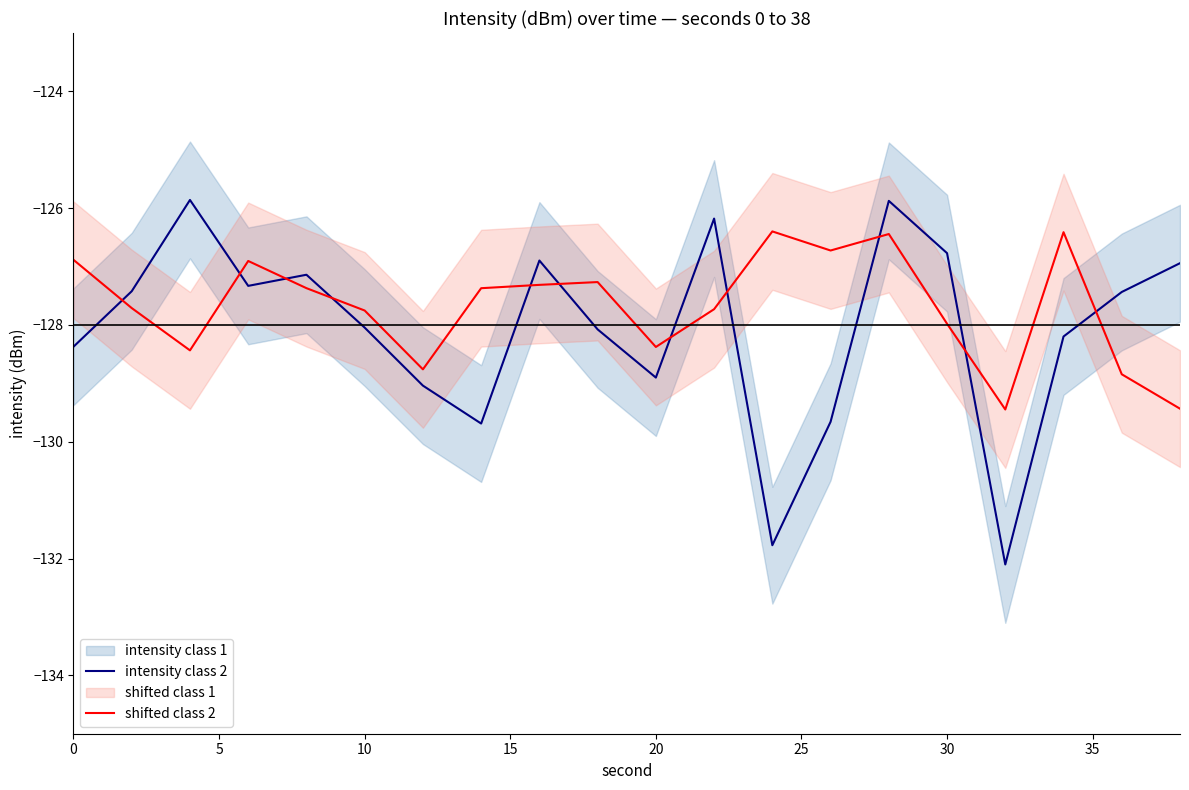

What is the lowest value of the intensity class 2 series?

-132.1